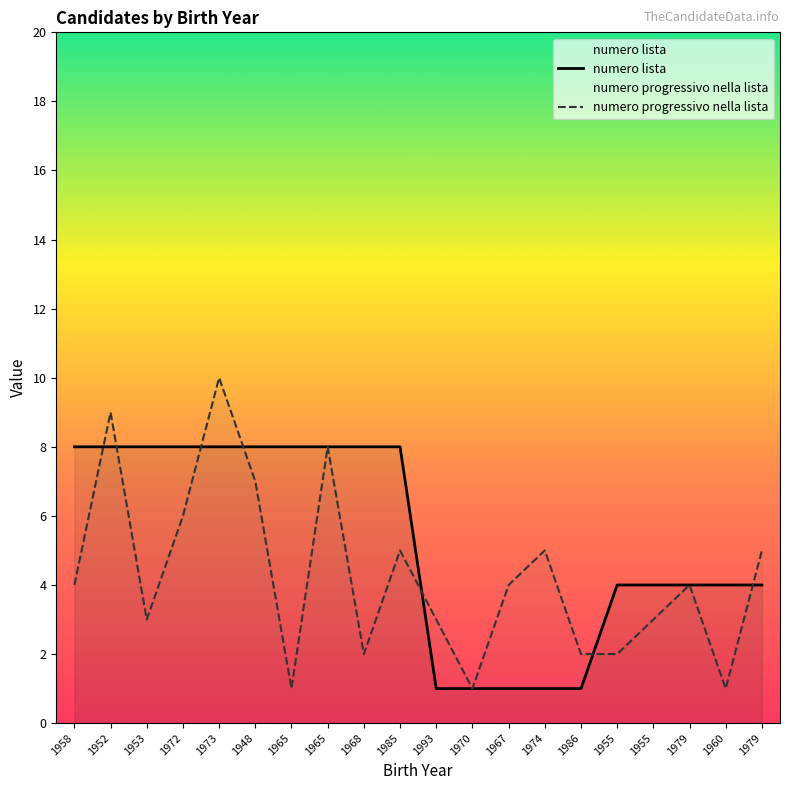

Rank the series at 1970 from highest to lowest value.

numero lista, numero progressivo nella lista